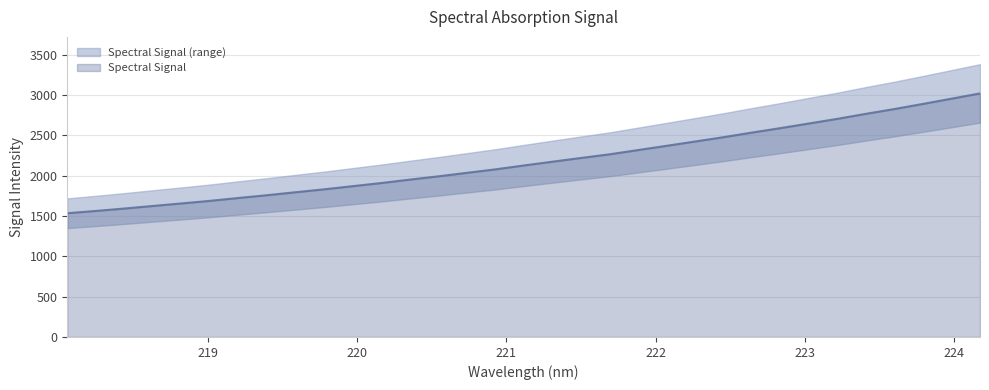

What is the minimum value for Spectral Signal?

1533.5